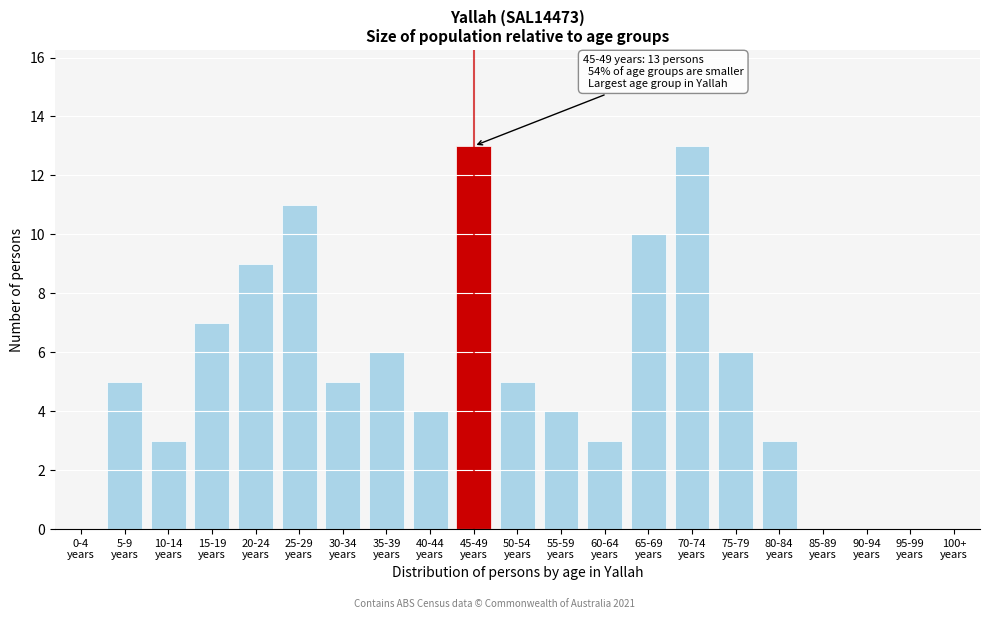

What is the greatest value displayed?

13